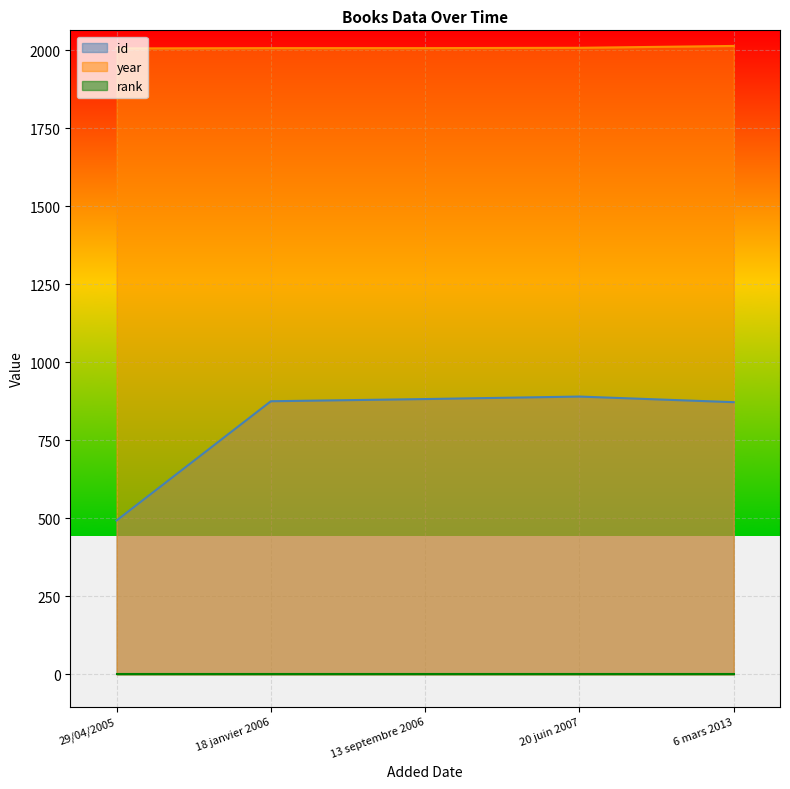

Which label corresponds to the largest value in the chart?

6 mars 2013